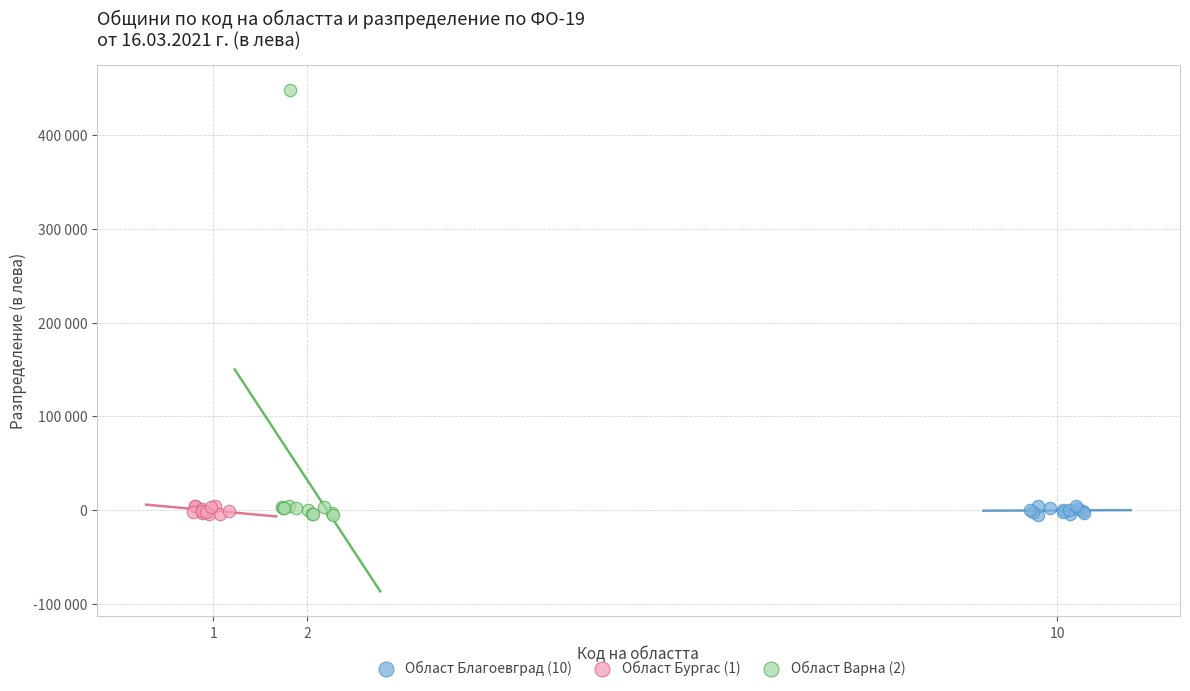

What are all the series names shown in the legend?

Област Благоевград (10), Област Бургас (1), Област Варна (2)